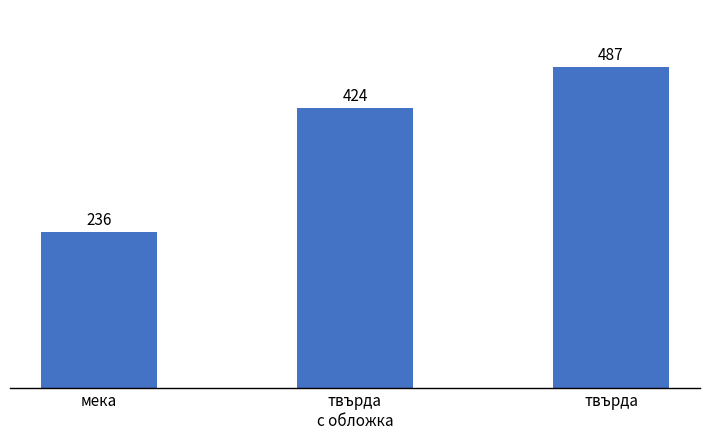

How many data points are less than 424?

1